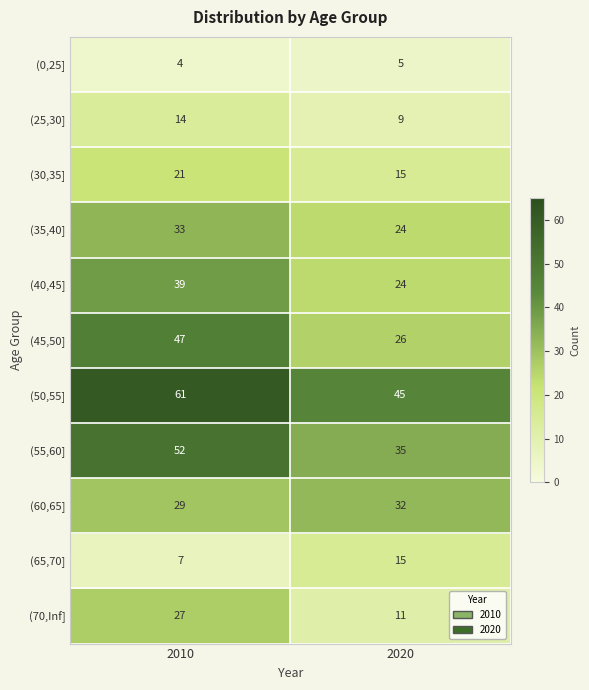

How many distinct data groups are displayed?

11